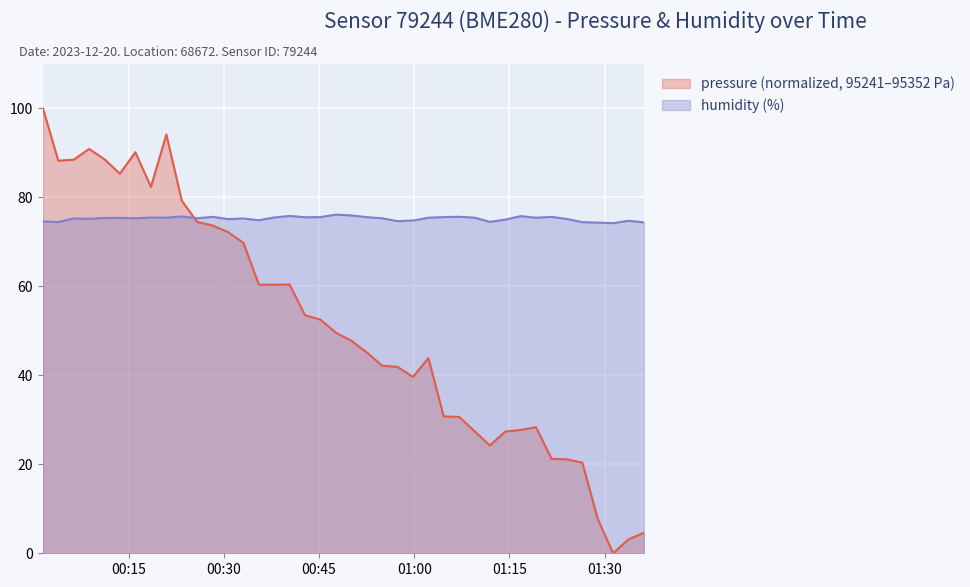

Reading right to left, extract all data points from this chart.

pressure: 4.6	3.1	0.0	7.7	20.4	21.1	21.2	28.3	27.7	27.4	24.2	27.5	30.7	30.8	43.9	39.6	41.9	42.2	45.2	47.8	49.6	52.5	53.5	60.4	60.4	60.4	69.8	72.2	73.7	74.5	79.3	94.1	82.4	90.2	85.3	88.6	90.9	88.5	88.3	100.0
humidity: 74.4	74.8	74.2	74.3	74.4	75.2	75.6	75.4	75.8	75.0	74.5	75.5	75.7	75.6	75.4	74.8	74.7	75.3	75.6	76.0	76.2	75.6	75.5	75.8	75.5	74.9	75.3	75.1	75.6	75.3	75.7	75.5	75.5	75.3	75.4	75.4	75.2	75.3	74.5	74.6